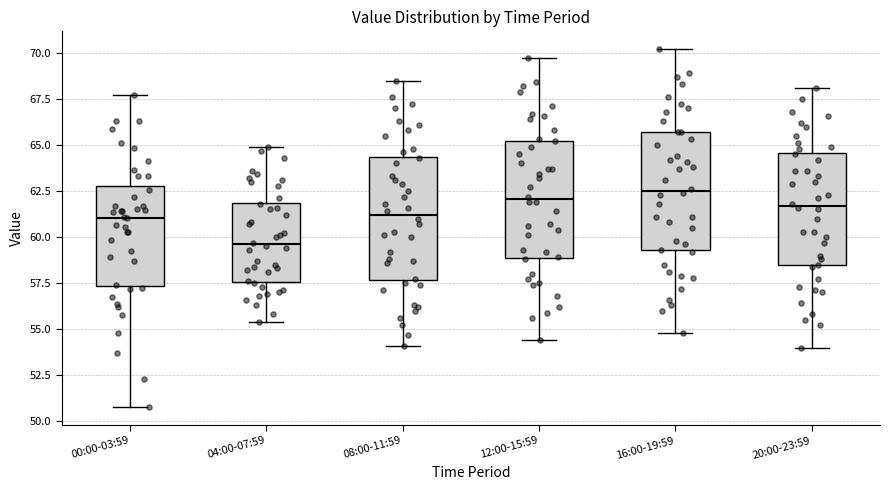

Where is the upper edge of the box for 12:00-15:59 on the y-axis? The values are not printed on the chart, so give them approximately, as read against the axis.

65.0